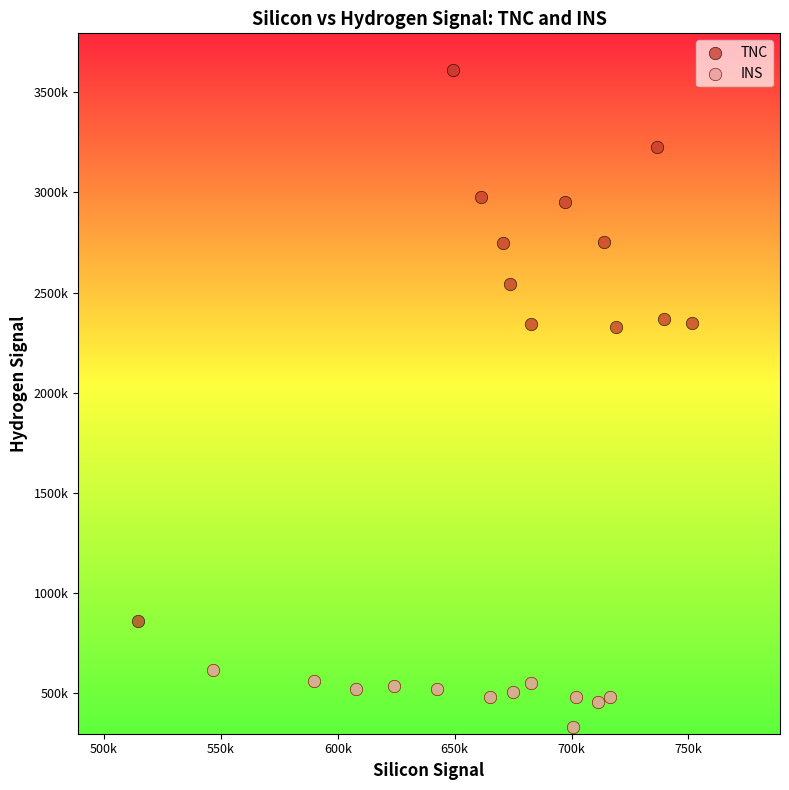

Which series has the widest spread of Y values?

TNC